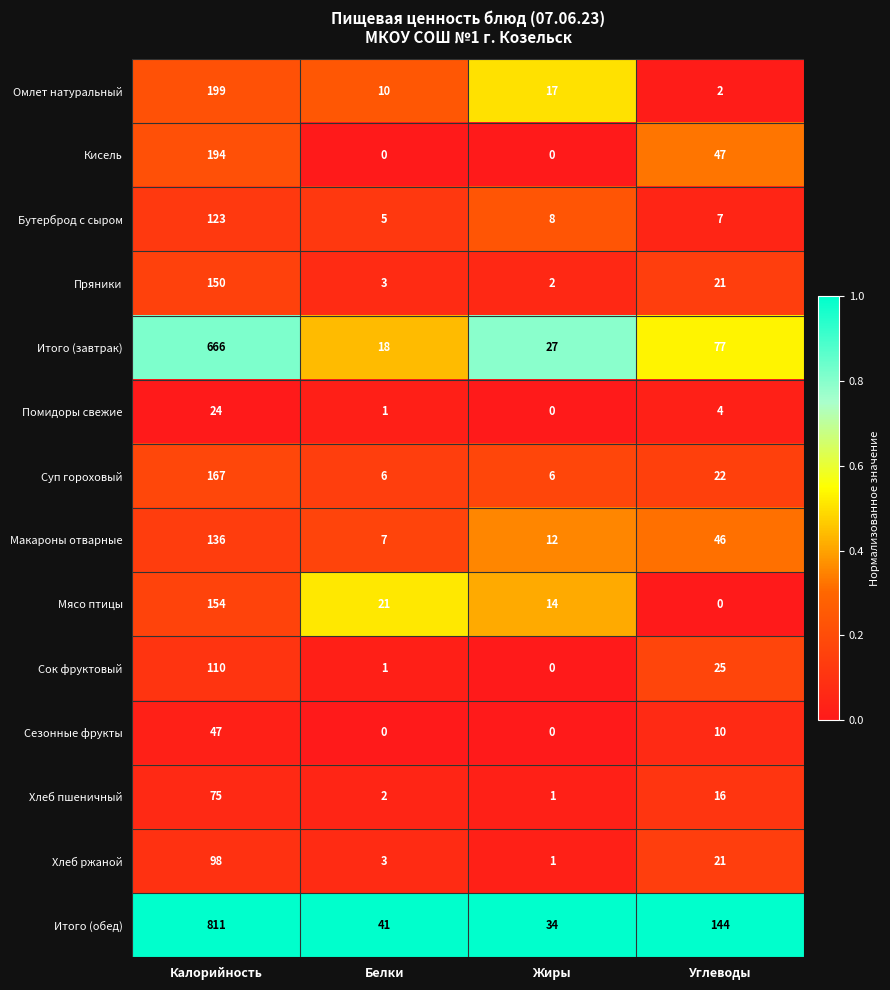

Which series has the largest total across all categories?

Итого (обед)